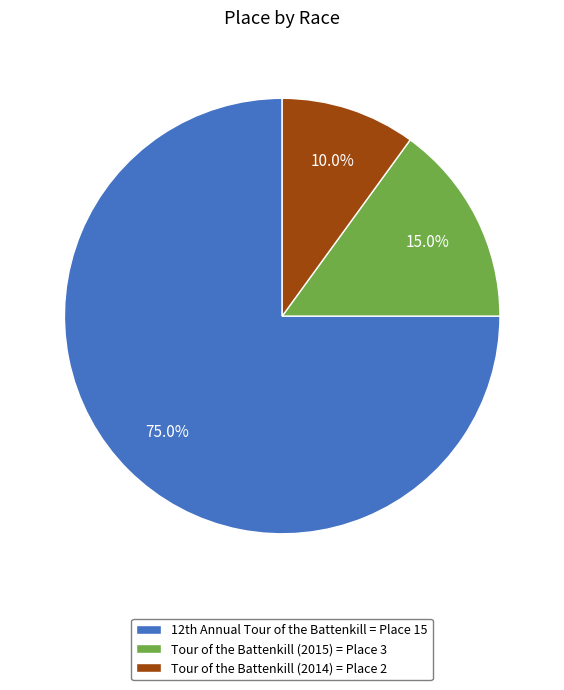

True or false: Tour of the Battenkill (2015) accounts for 15% of the total.

True